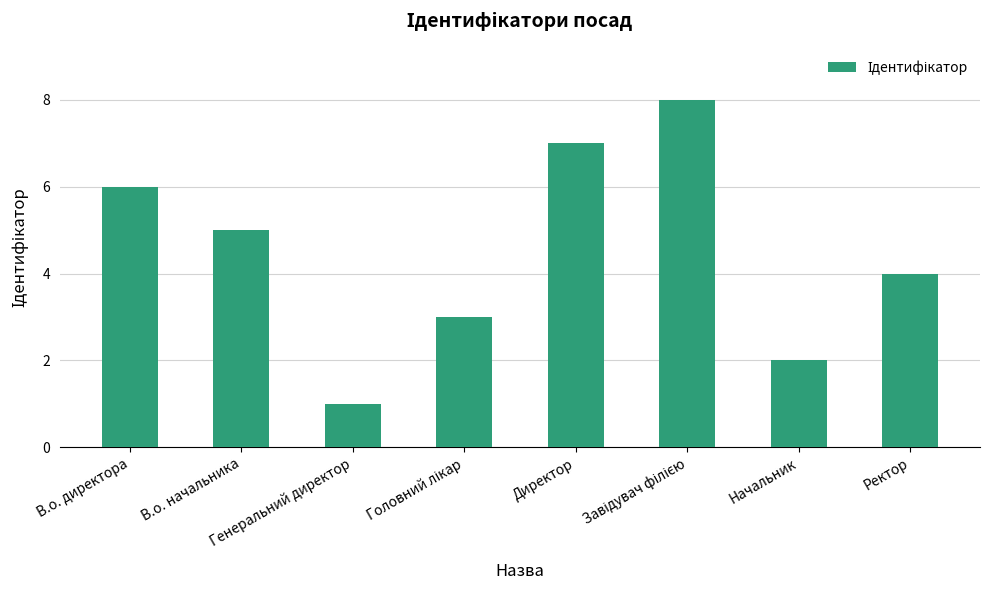

What is the difference between the maximum and second lowest values?

6